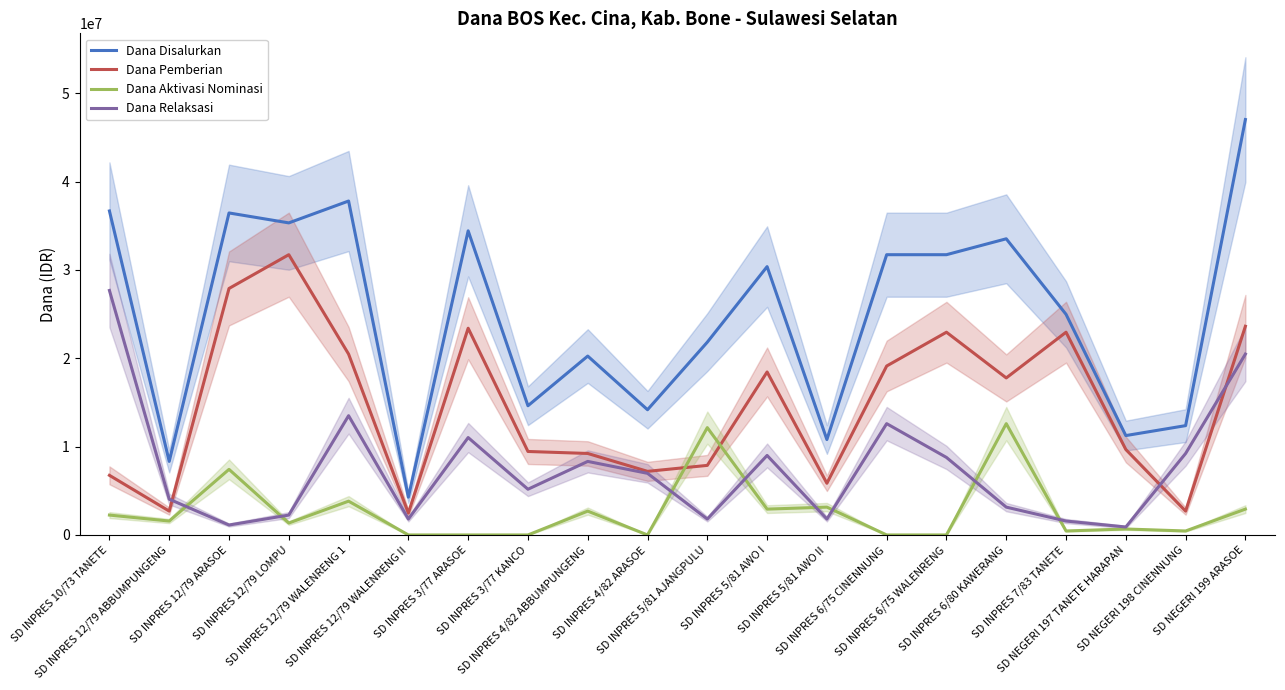

Where is the first local maximum for Dana Relaksasi?

SD INPRES 12/79 WALENRENG 1